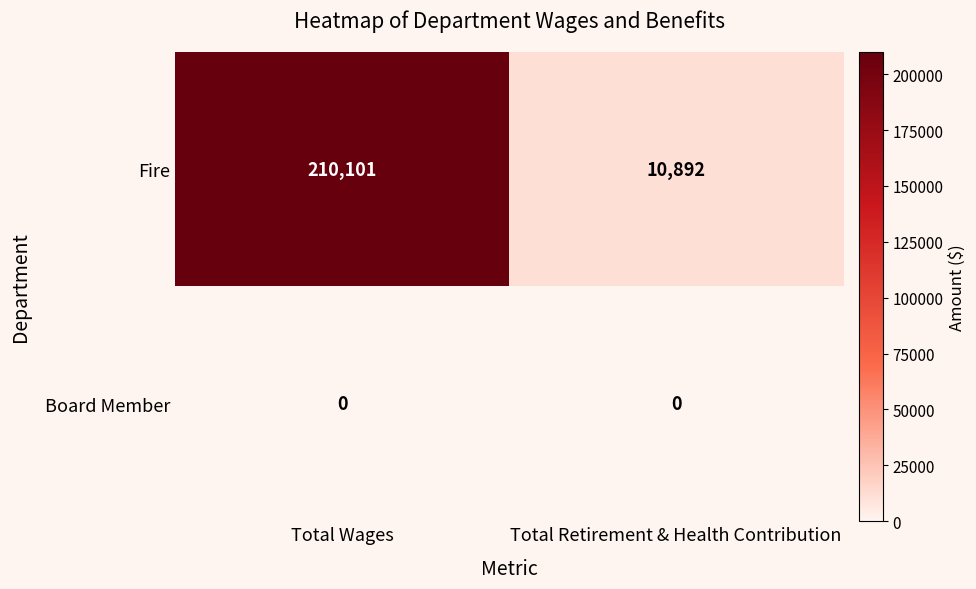

At which label is Fire closest to 110496?

Total Retirement & Health Contribution